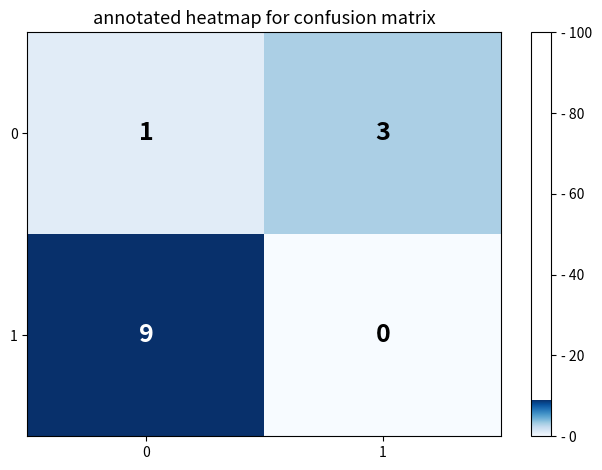

Is the value of 0 at 0 greater than the value of 1 at 1?

Yes